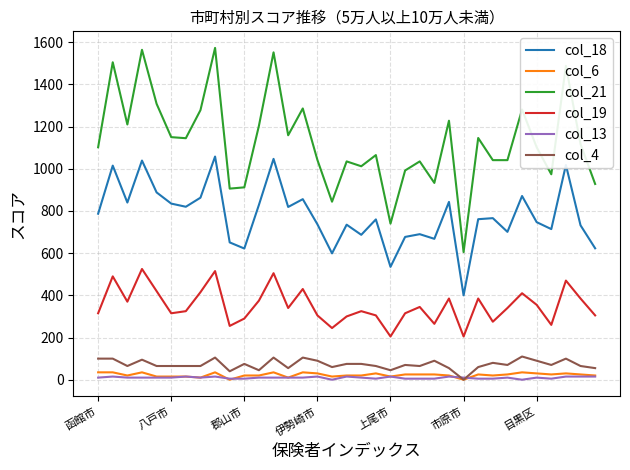

True or false: col_6 and col_19 intersect in this chart.

False